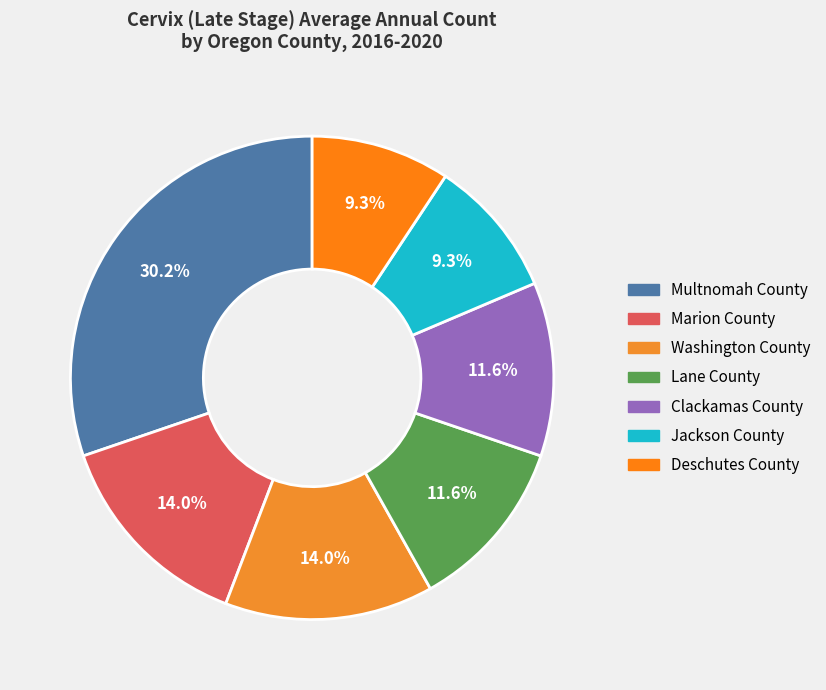

To the nearest percent, what is the difference between the largest and smallest slice percentages?

21%